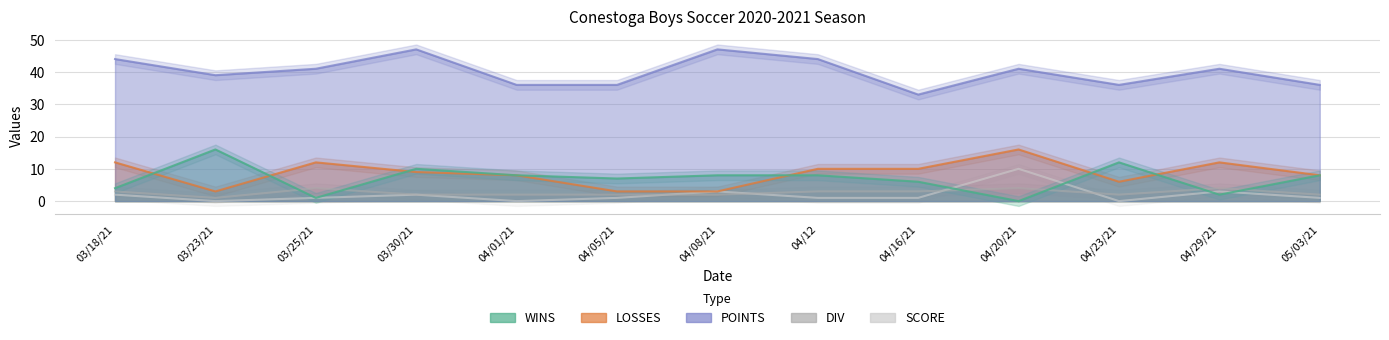

What position from the left is 03/23/21?

2